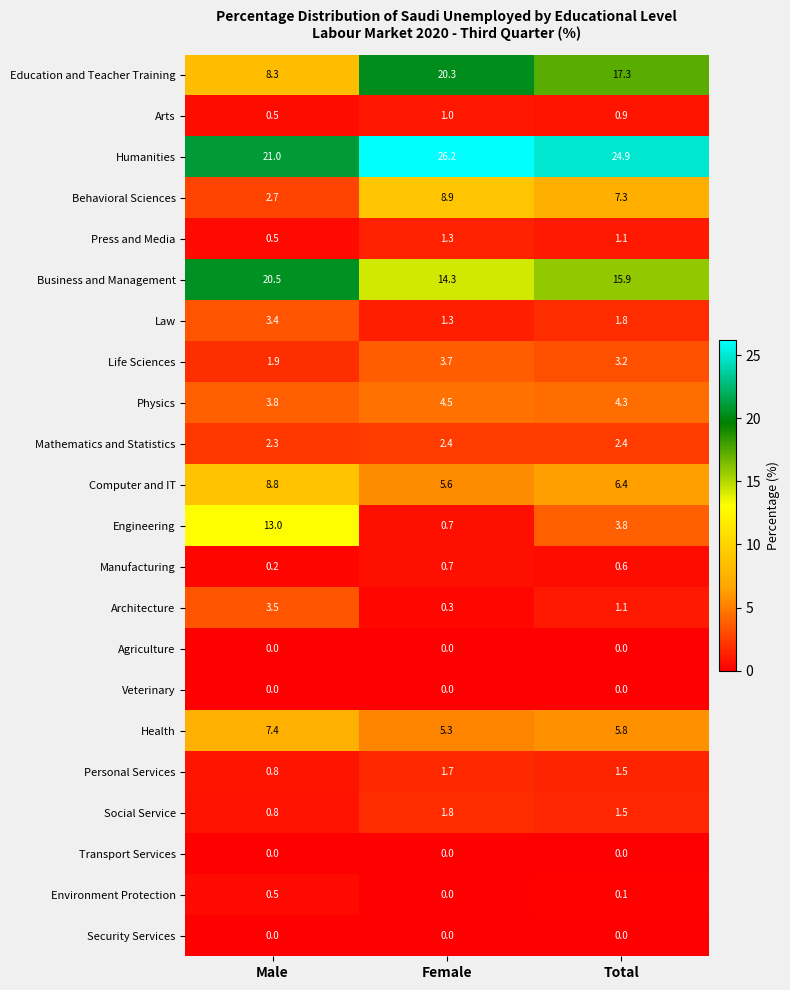

Which series has the widest spread of values?

Engineering